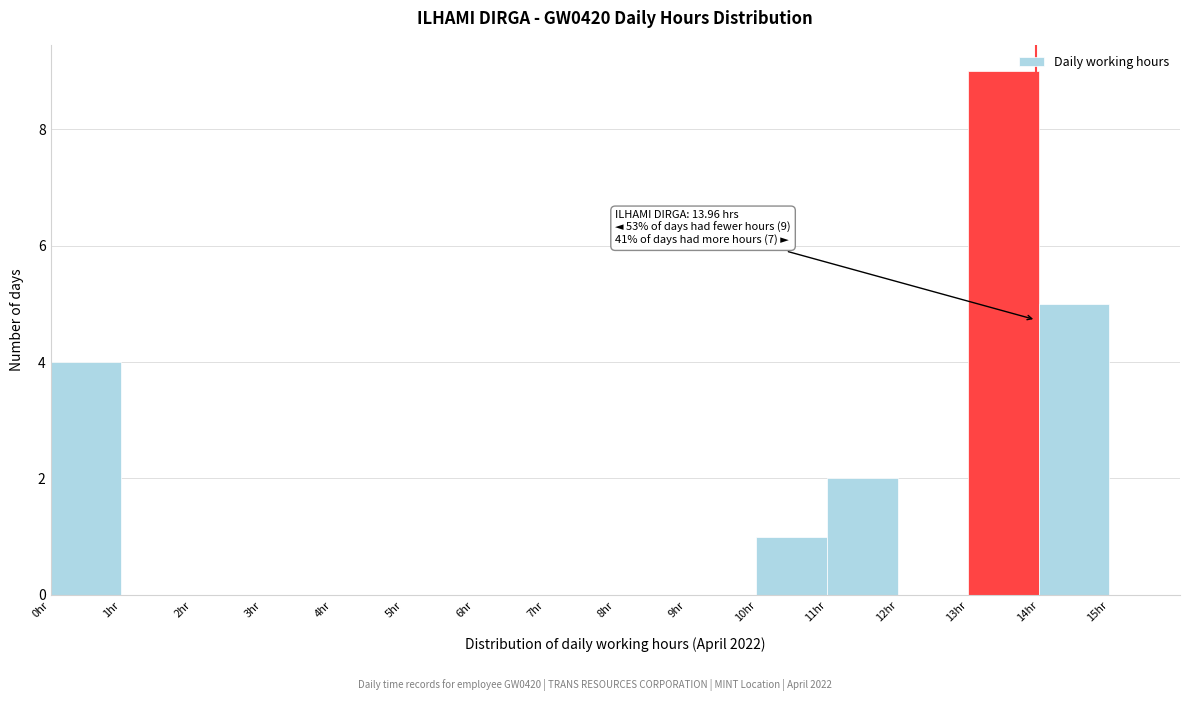

Which range on the x-axis has the tallest bar?

13 to 14